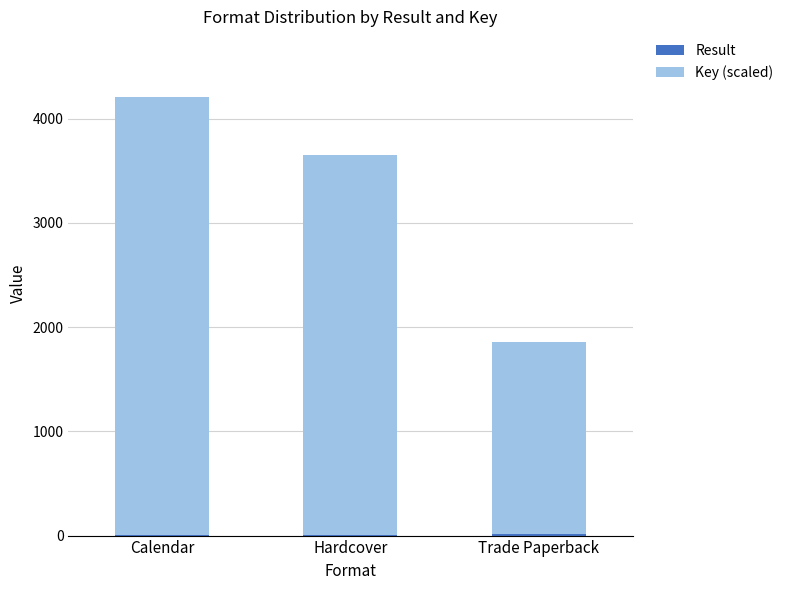

At which category is the sum across all series the highest?

Calendar